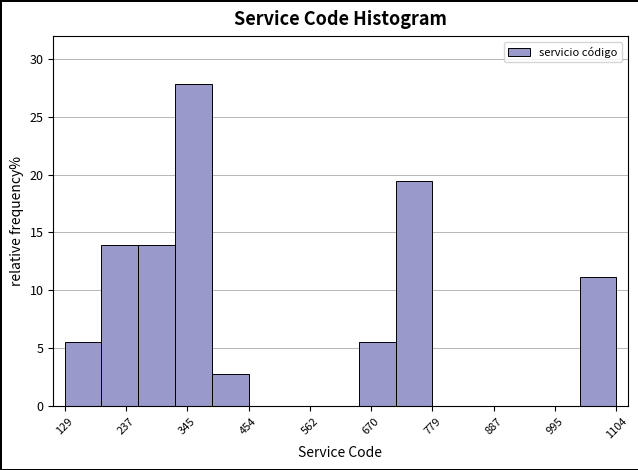

Read against the x-axis, roughly where is the centre of the tallest bar?

360